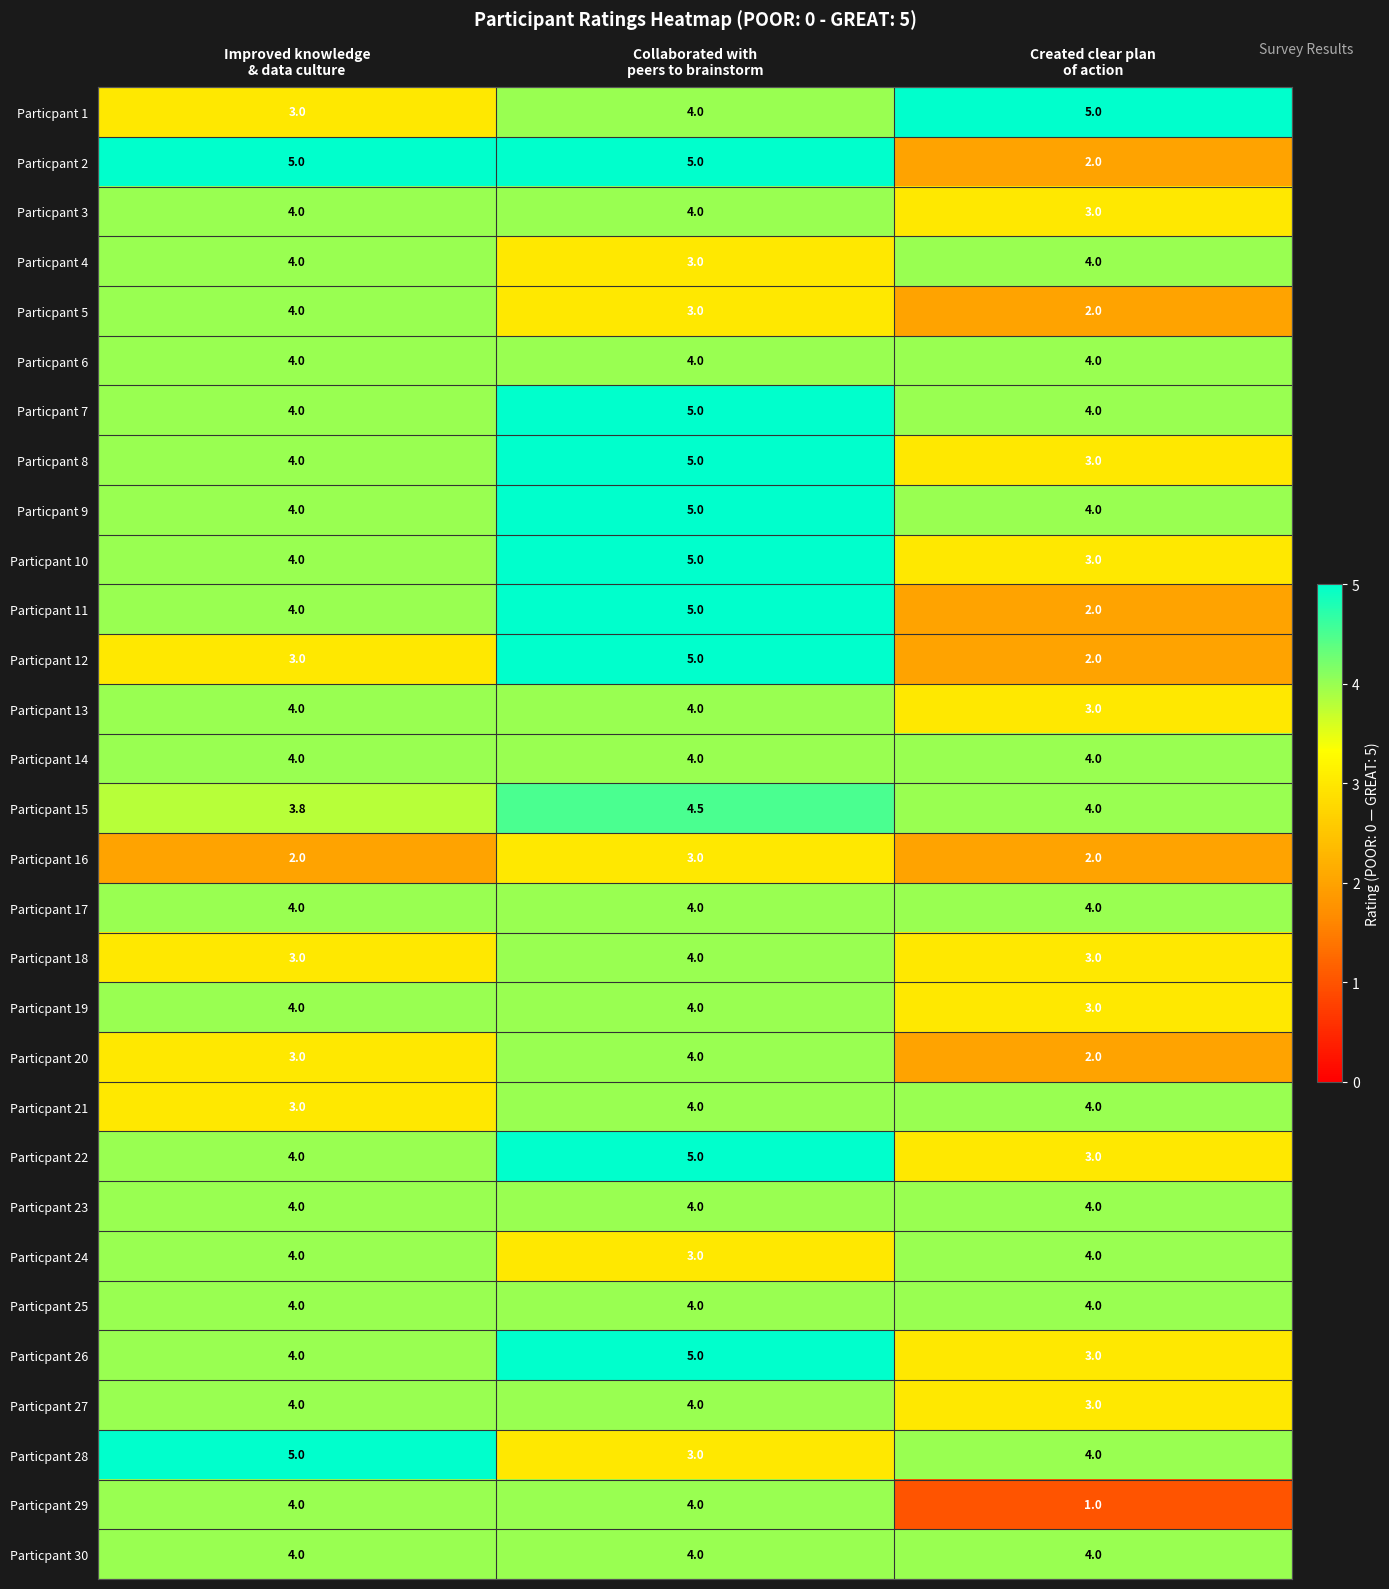

What is the average value of the Particpant 1 series?

4.0